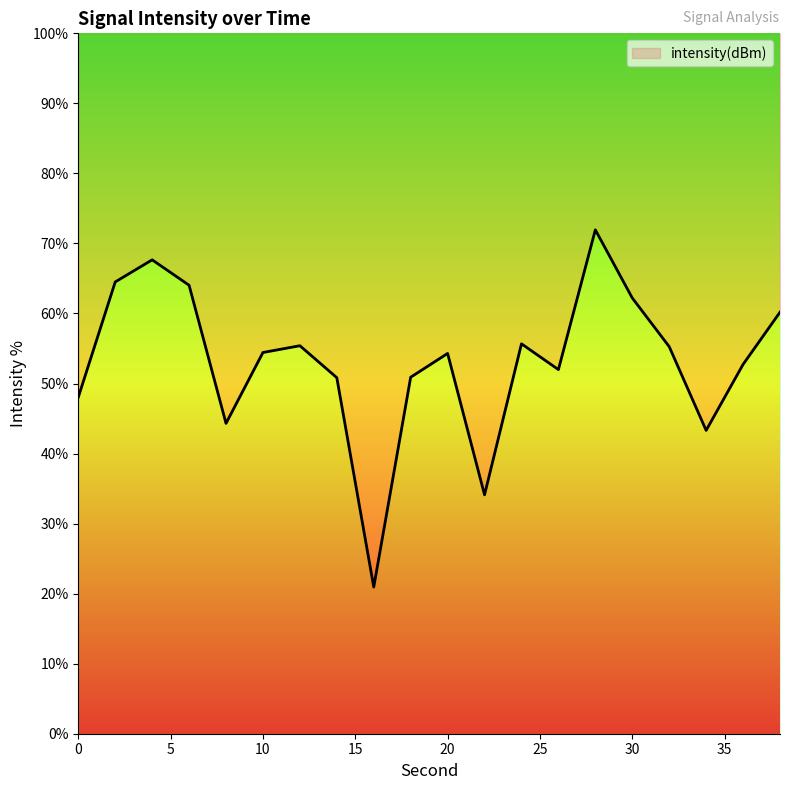

How many values are below 54?

9